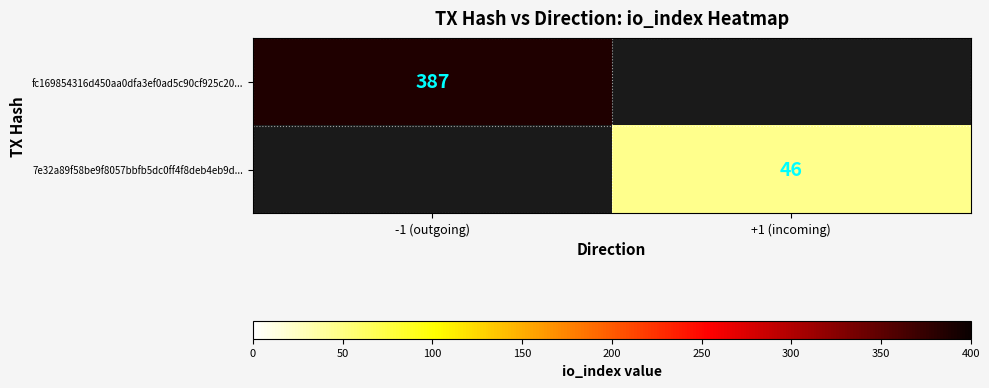

True or false: fc169854316d450aa0dfa3ef0ad5c90cf925c20... has a value of 387 at -1 (outgoing).

True